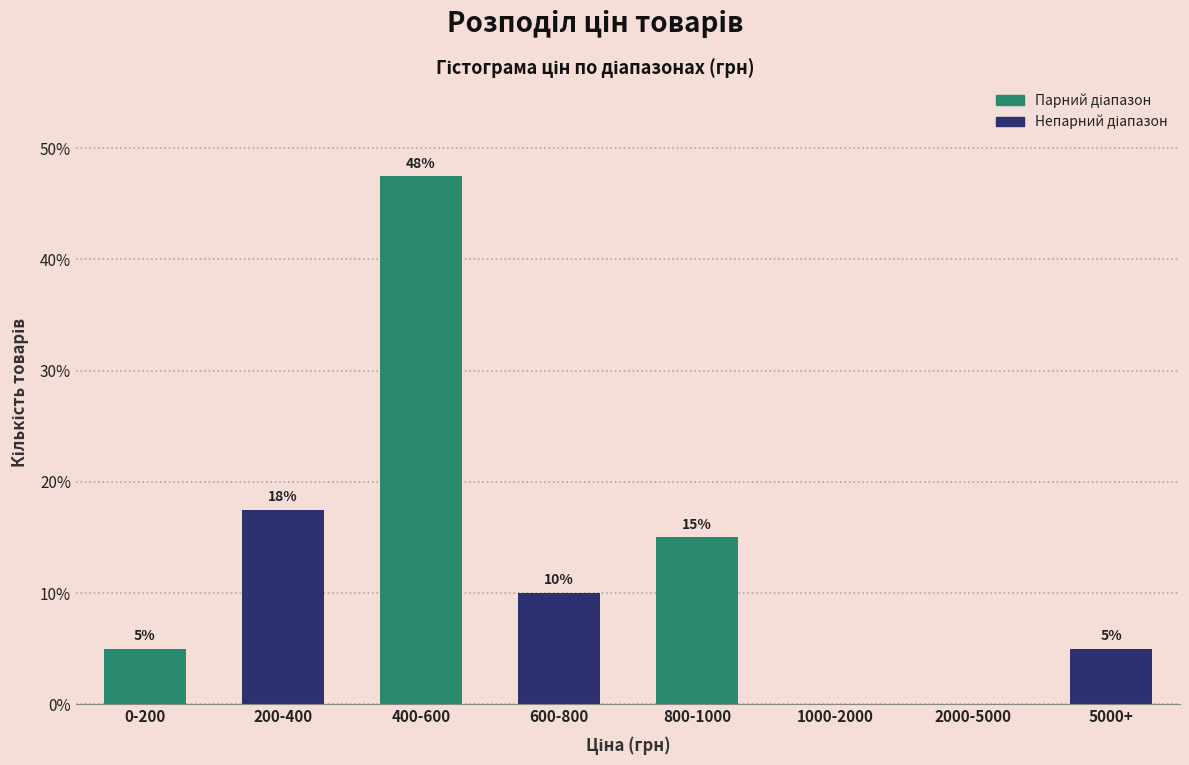

Which has a higher value, 600-800 or 5000+?

600-800